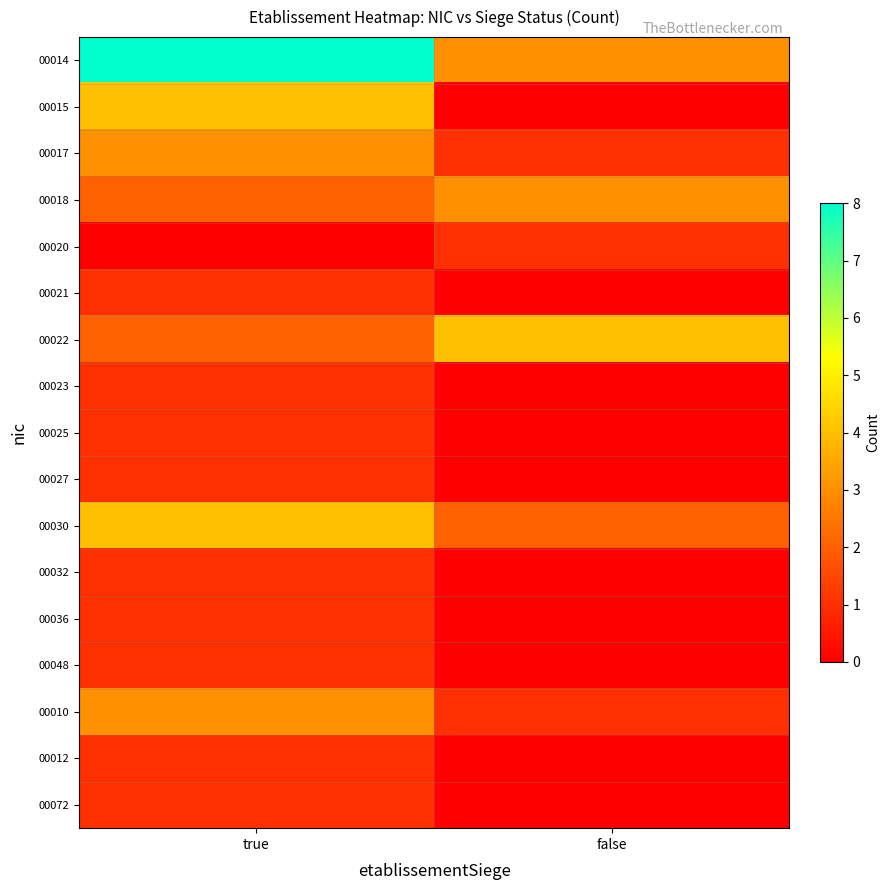

Reading left to right, transcribe all the data shown in this chart.

00014: true=8	false=3
00015: true=4	false=0
00017: true=3	false=1
00018: true=2	false=3
00020: true=0	false=1
00021: true=1	false=0
00022: true=2	false=4
00023: true=1	false=0
00025: true=1	false=0
00027: true=1	false=0
00030: true=4	false=2
00032: true=1	false=0
00036: true=1	false=0
00048: true=1	false=0
00010: true=3	false=1
00012: true=1	false=0
00072: true=1	false=0